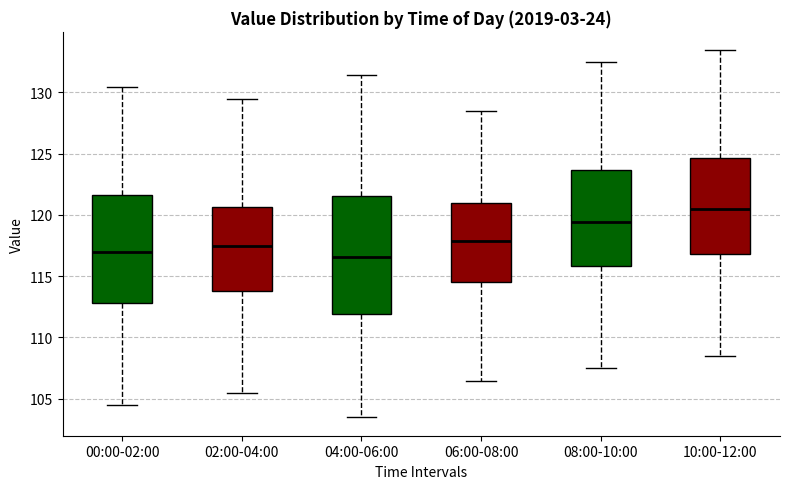

Where does the lower whisker of the box for 06:00-08:00 end on the y-axis? The values are not printed on the chart, so give them approximately, as read against the axis.

106.5